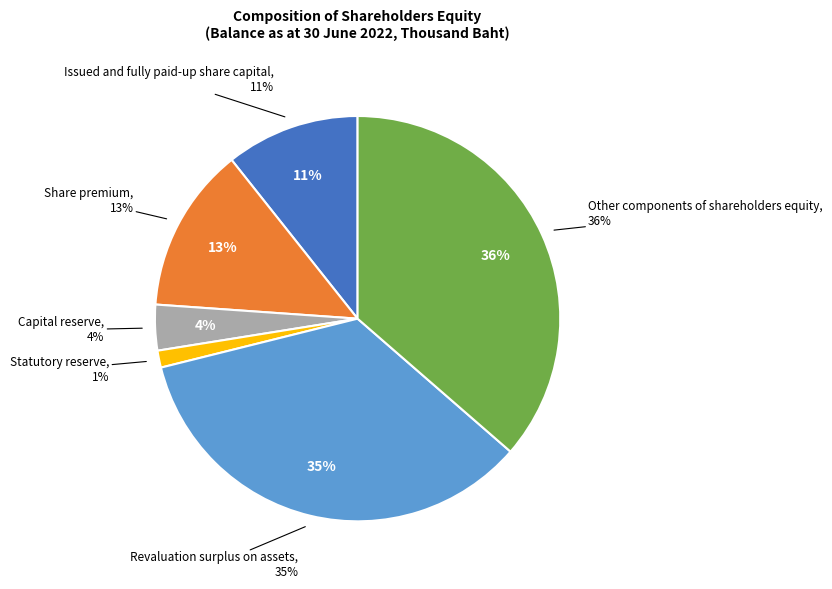

To the nearest percent, what portion does Statutory reserve represent?

1%